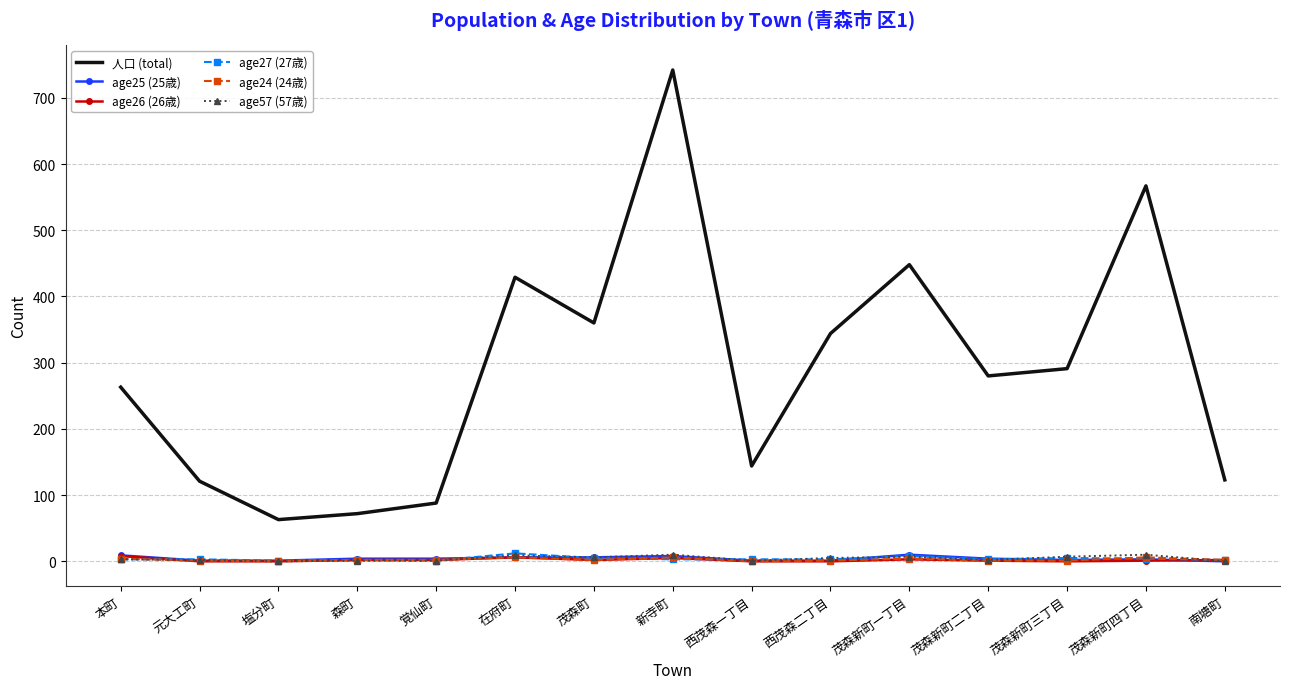

True or false: age24 (24歳) and 人口 (total) intersect in this chart.

False